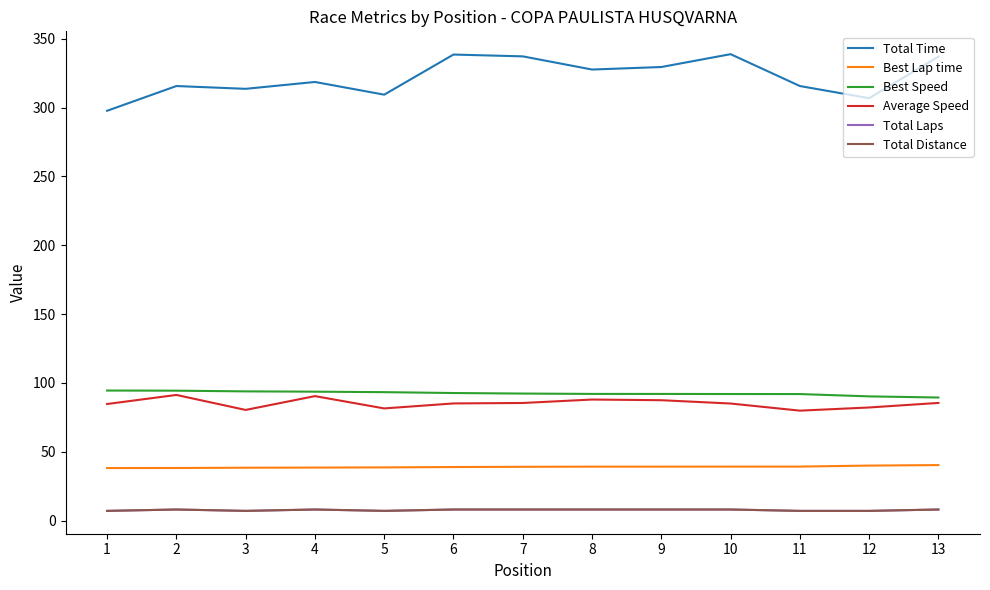

Is it true that Total Time equals 70.2 at 4?

False